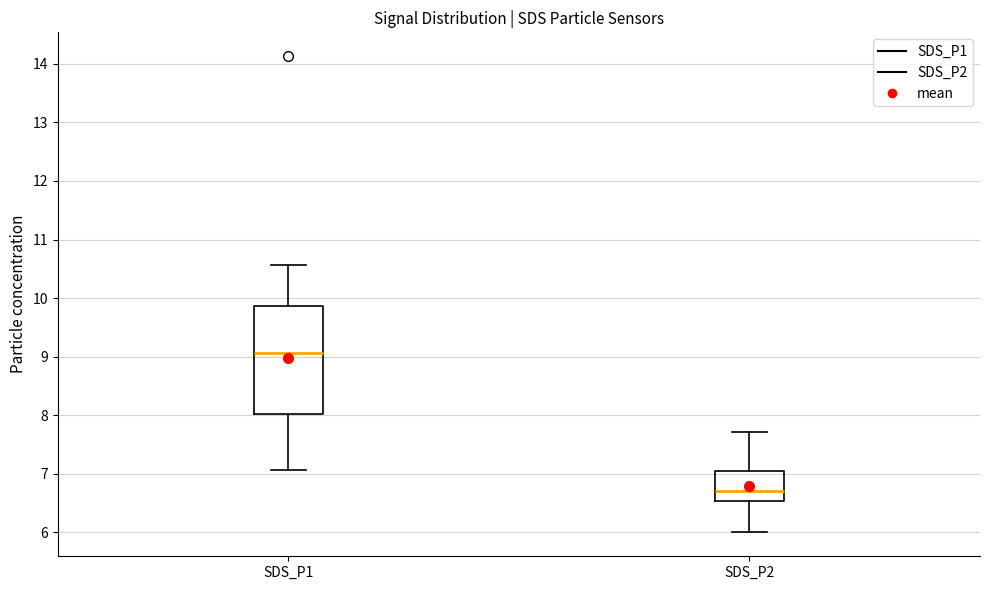

Reading left to right, read every box against the y-axis: the position of its median line, the range the box covers, and the ends of its whiskers. The values are not printed on the chart, so give them approximately, as read against the axis.

SDS_P1: median 9.1, box 8.0 to 9.9, whiskers 7.1 to 10.6
SDS_P2: median 6.7, box 6.5 to 7.1, whiskers 6.0 to 7.7